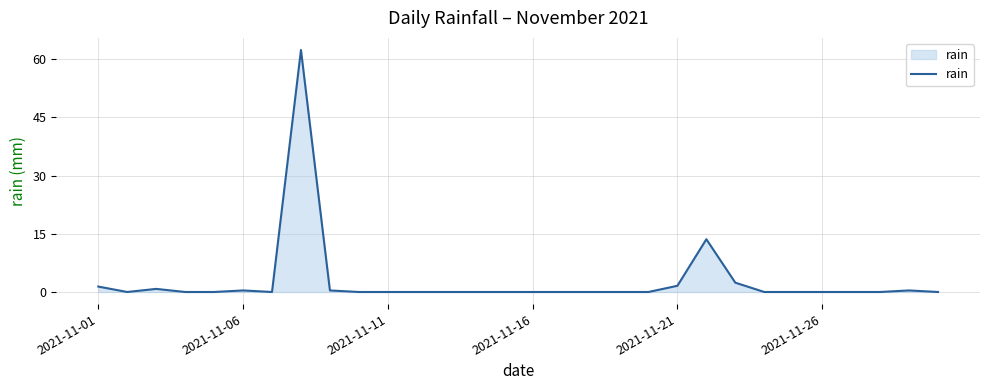

What is the difference between the maximum and minimum values?

62.4